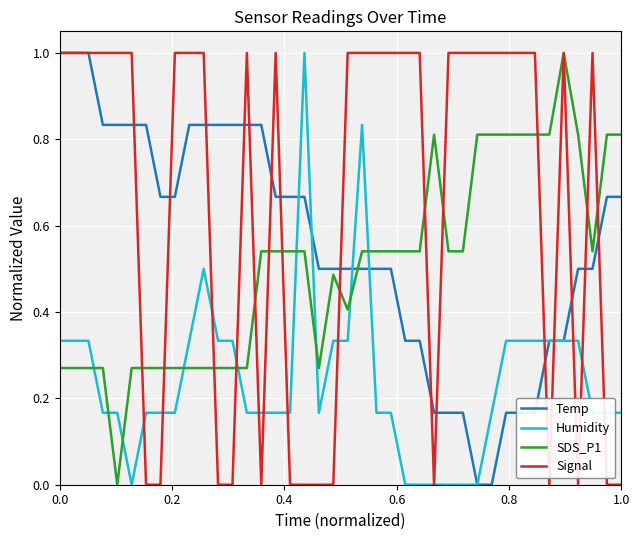

Which series has the largest total across all categories?

Signal